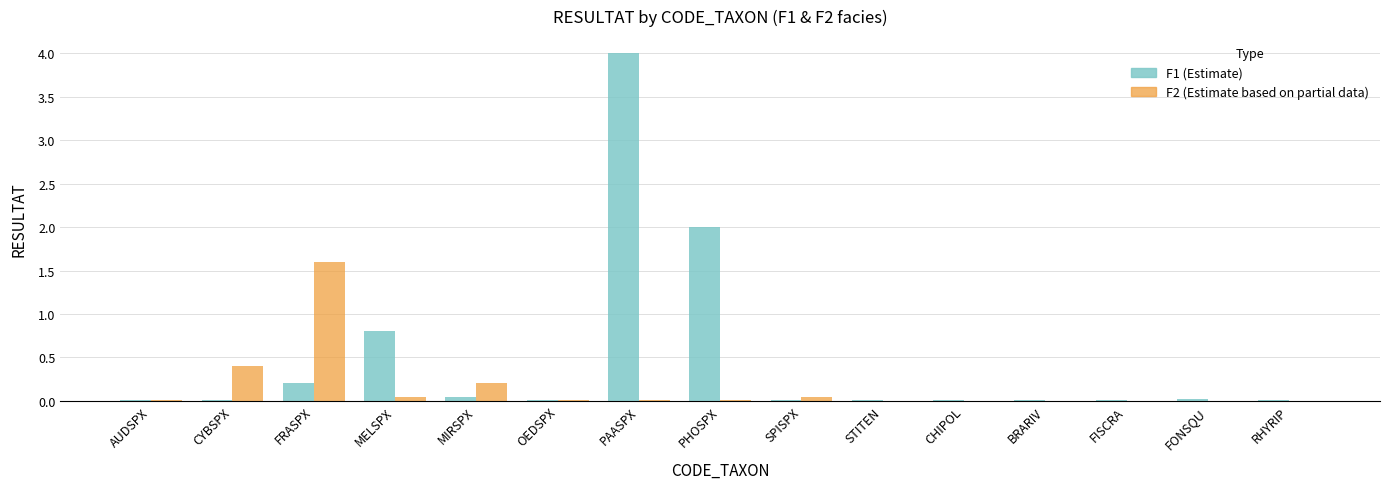

What is the greatest value displayed?

4.0